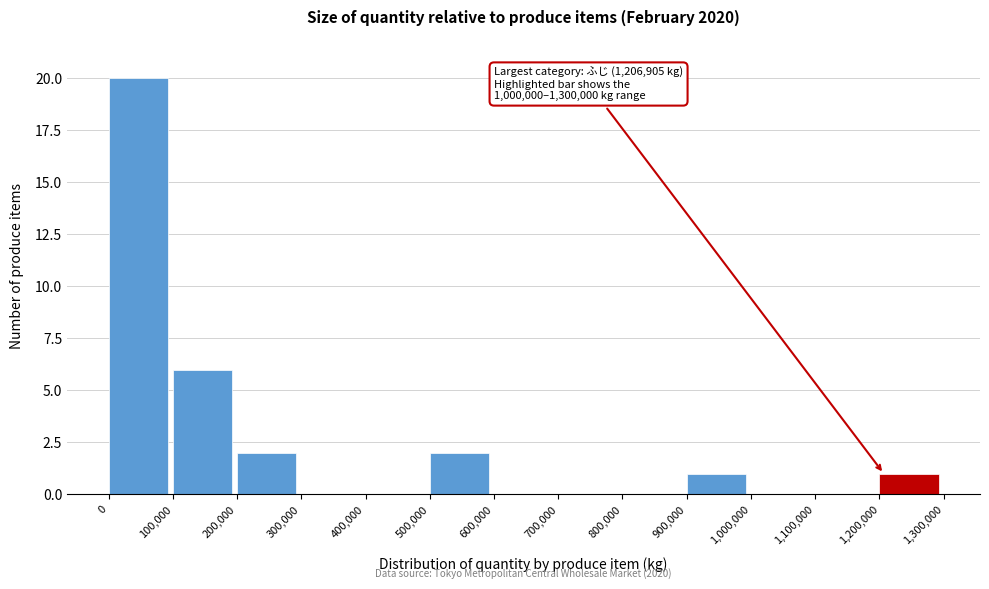

Which range on the x-axis has the tallest bar?

0 to 100,000